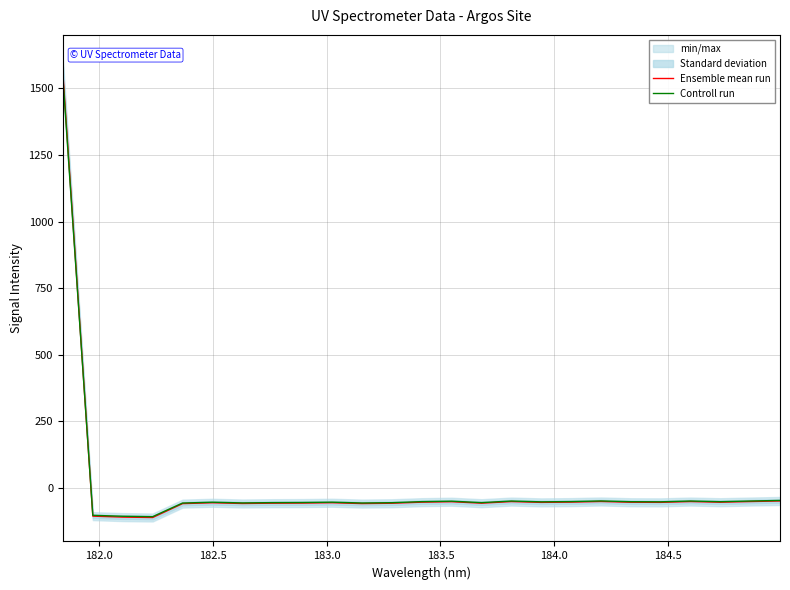

How many values in the Controll run series exceed -51?

11